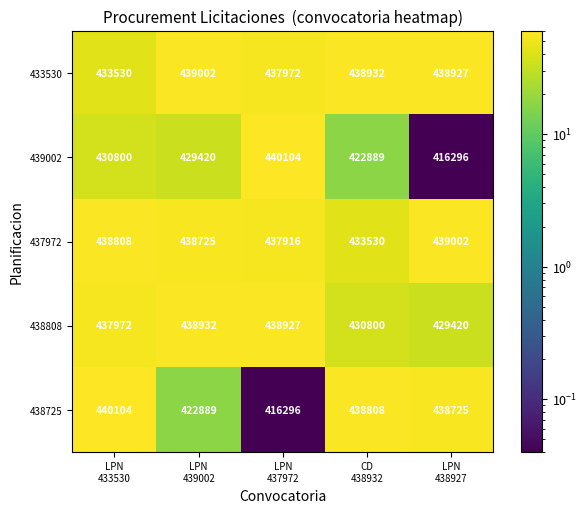

What is the difference between the maximum and minimum values in the 438808 series?

9512